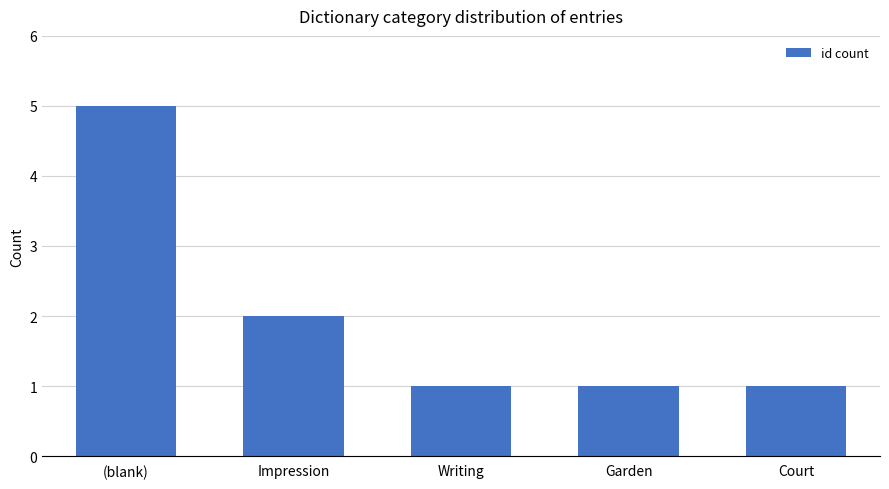

Reading left to right, transcribe all the data shown in this chart.

(blank)=5	Impression=2	Writing=1	Garden=1	Court=1